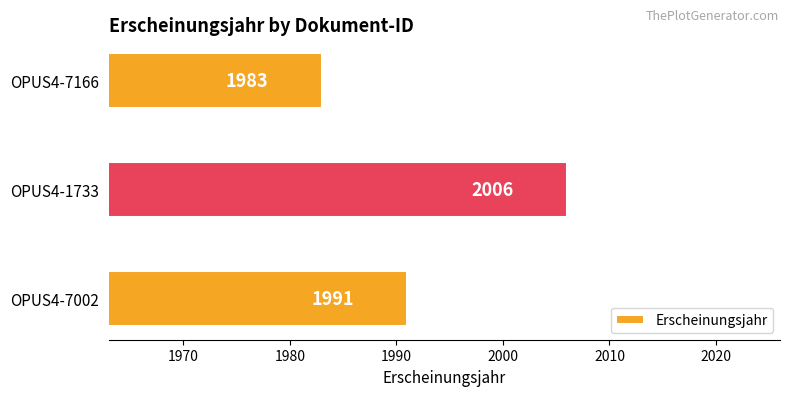

At which category does the chart reach its peak across all series?

OPUS4-1733